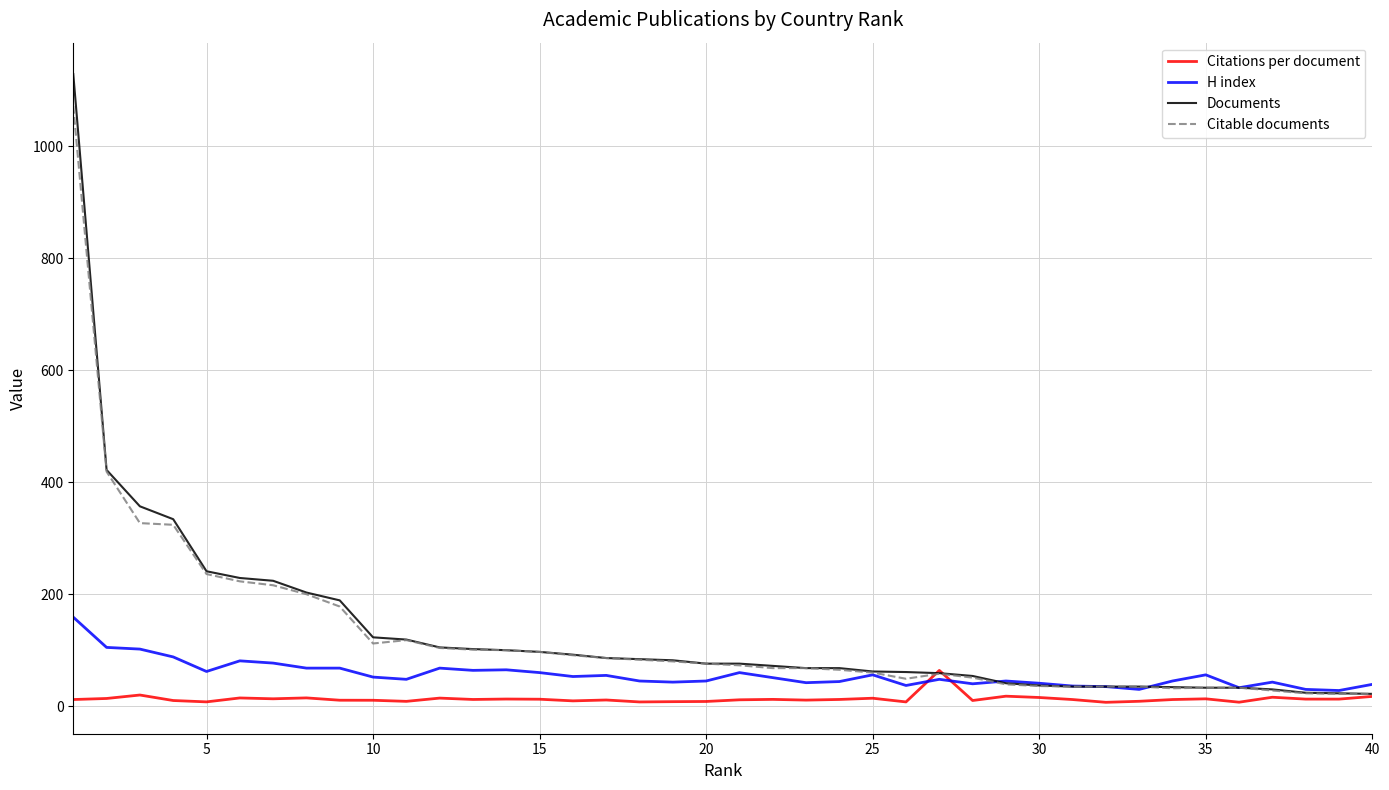

At how many categories does at least one series exceed 491?

1